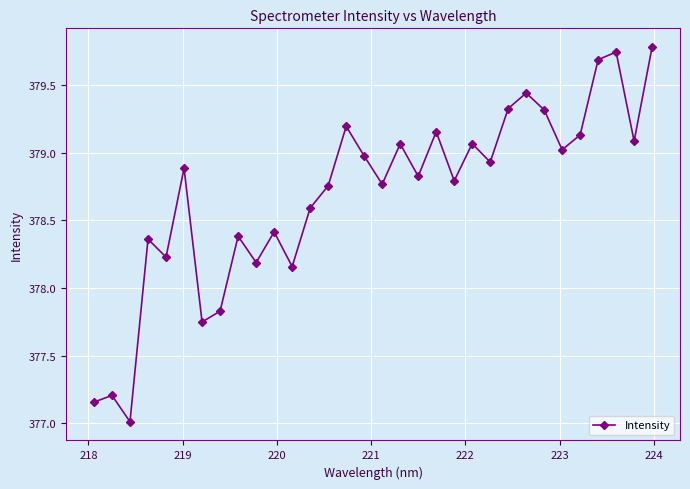

What is the difference between the maximum and minimum values?

2.8